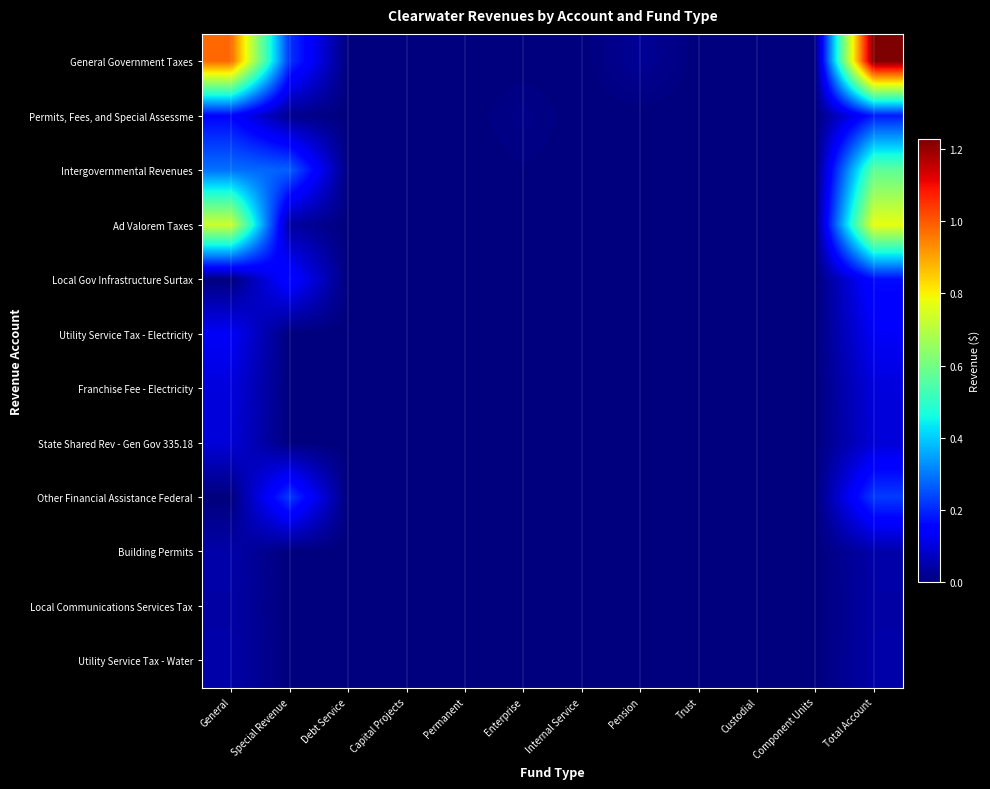

Which series has the largest range (max minus min)?

General Government Taxes